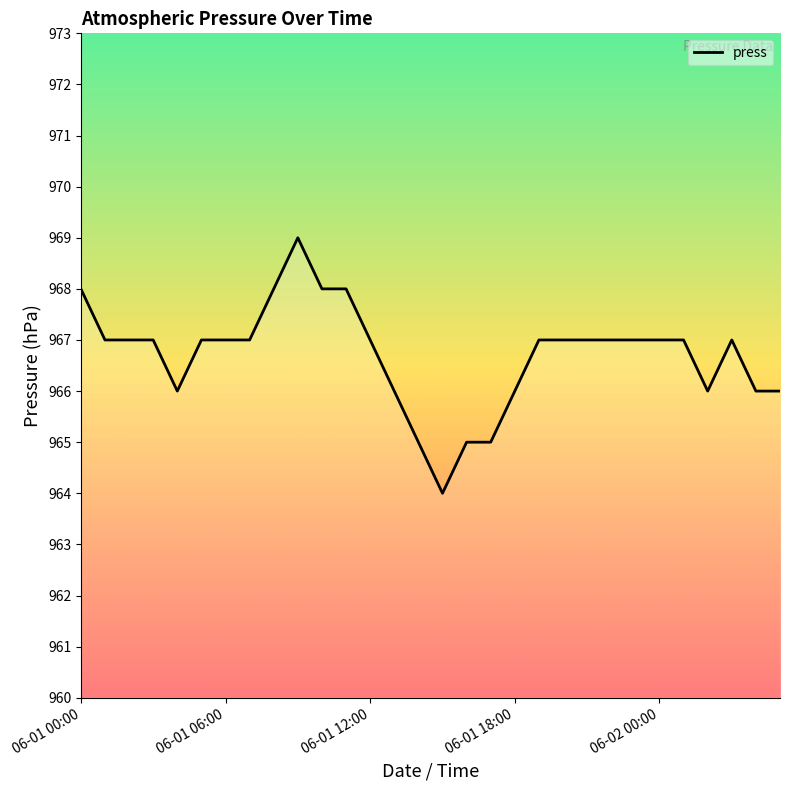

What is the smallest value displayed?

964